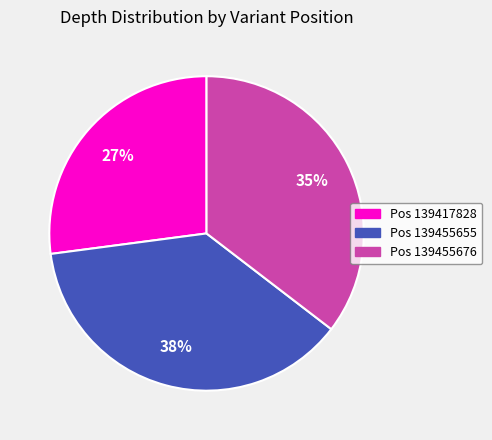

How many slices are in this pie chart?

3